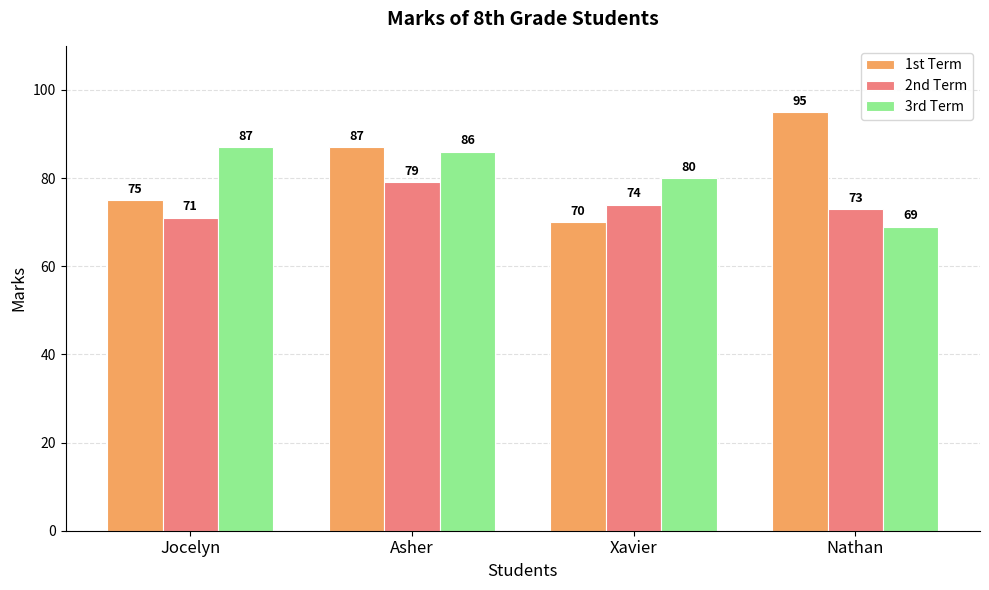

What is the difference between the 1st Term values at Nathan and Asher?

8